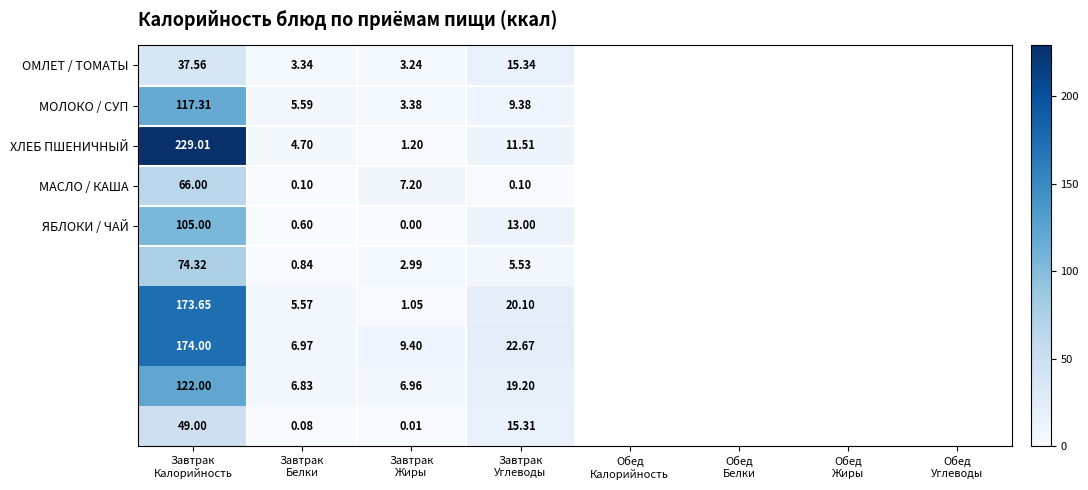

What is the difference between the highest and lowest values at Завтрак
Жиры?

9.4